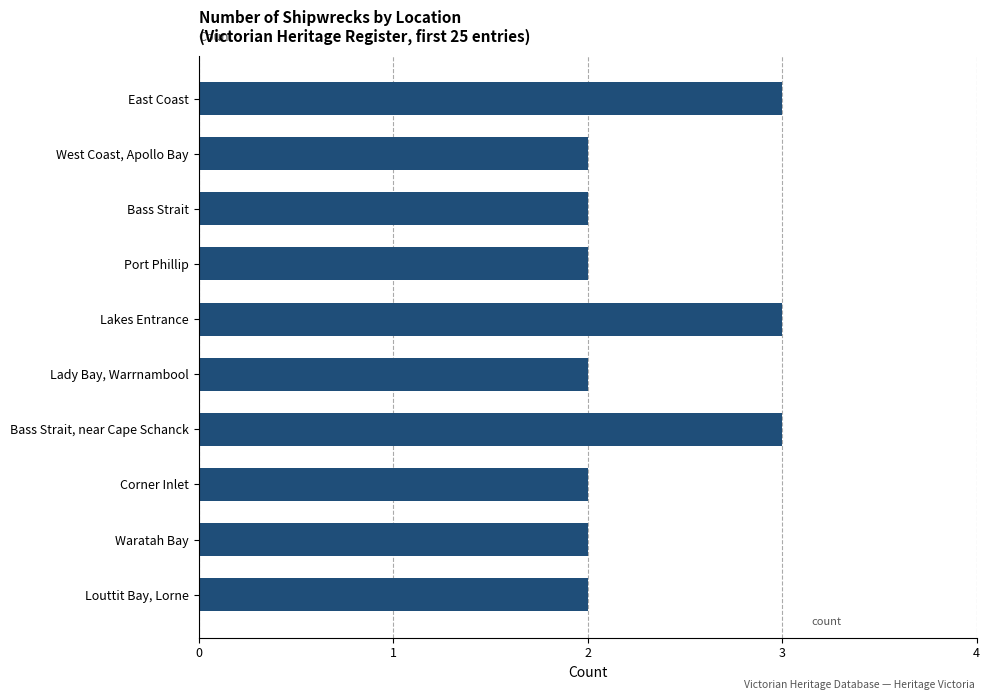

Reading bottom to top, transcribe all the data shown in this chart.

2	2	2	3	2	3	2	2	2	3